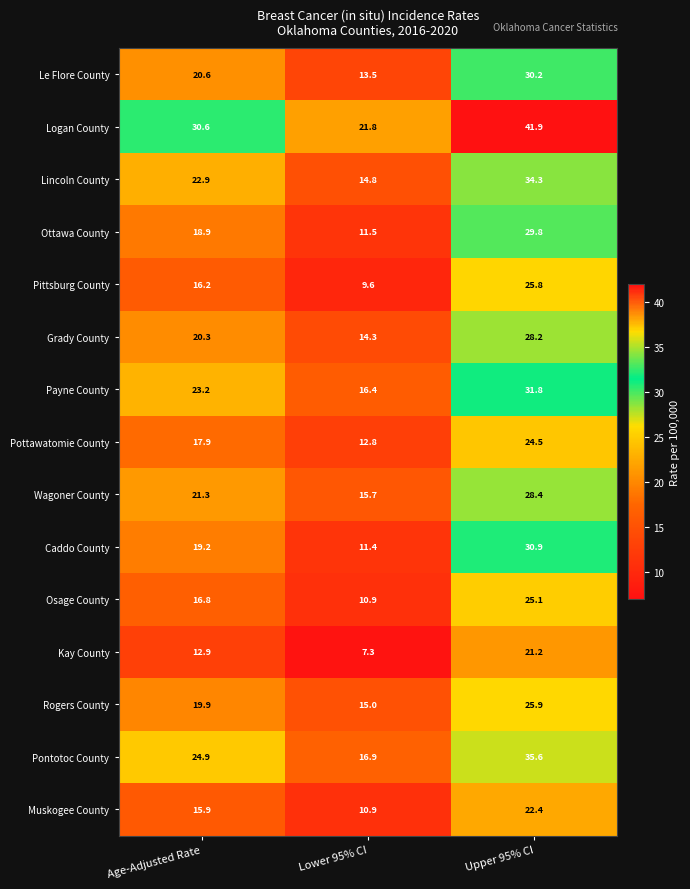

What is the total value across all series at Upper 95% CI?

436.0